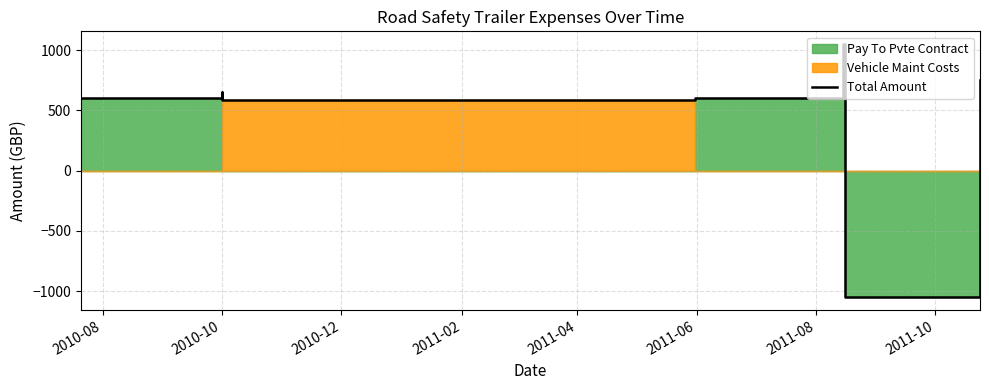

How many values are below zero?

1